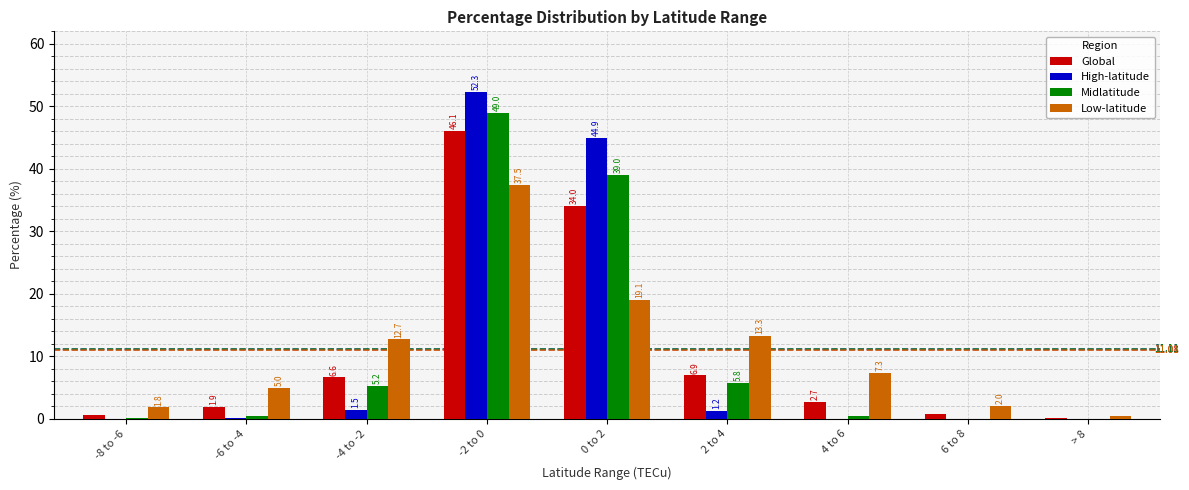

Which series has the largest total across all categories?

High-latitude